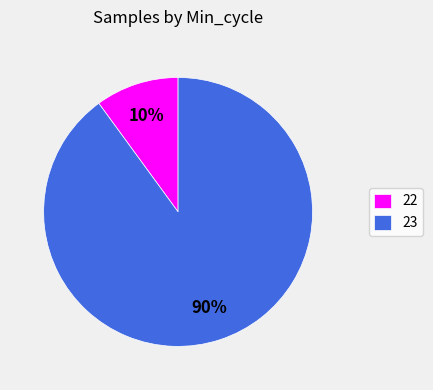

How many slices are in this pie chart?

2